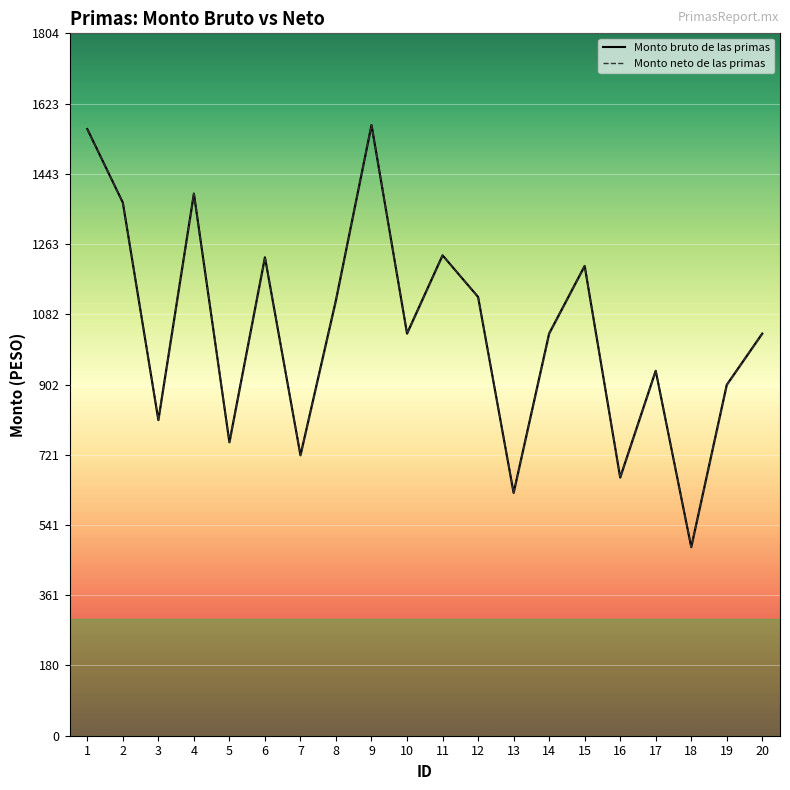

Where is the first local maximum for Monto bruto de las primas?

4